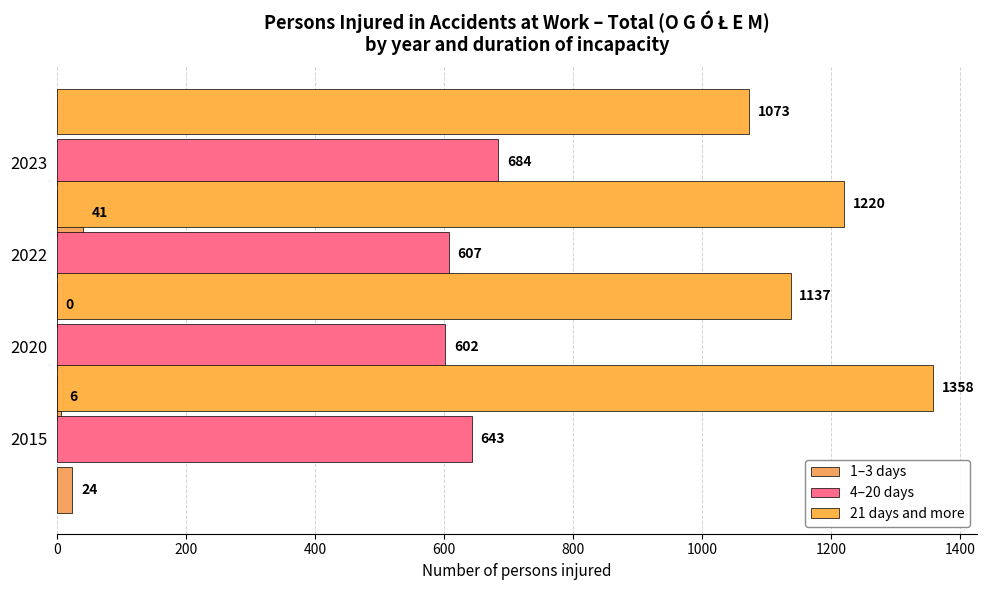

How many groups of bars are there?

4